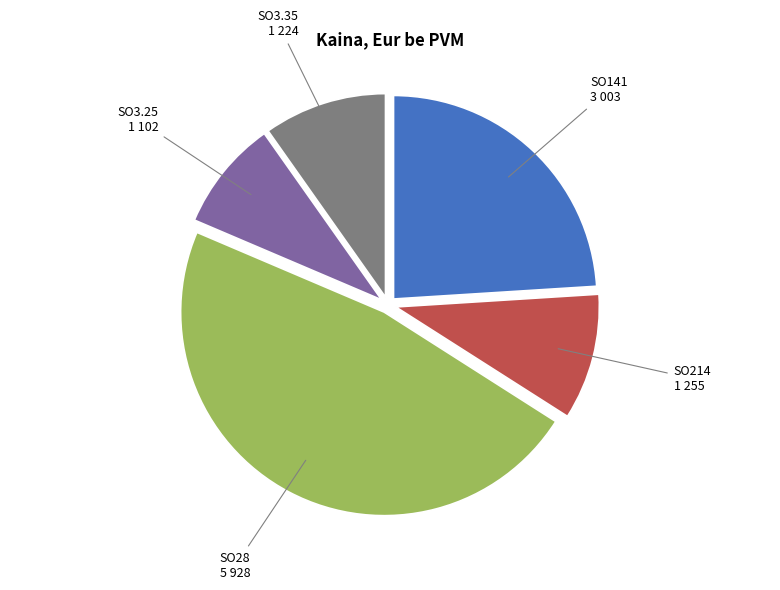

Approximately how many times larger is the value at SO3.35 compared to SO141?

0.4